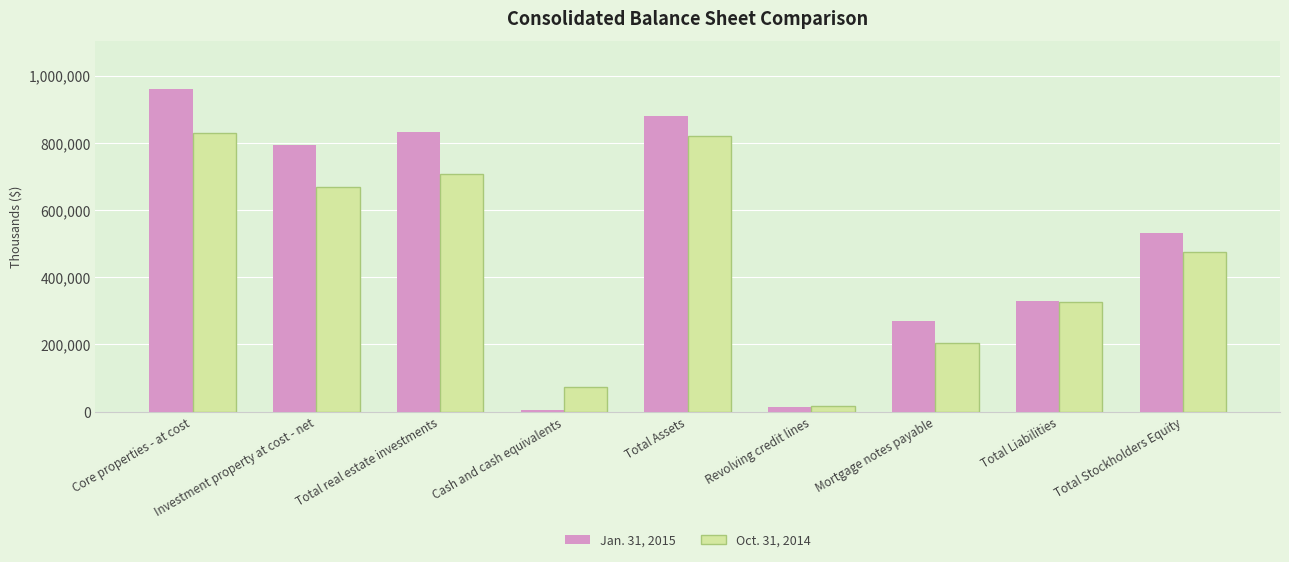

What is the label of the 2nd bar from the left?

Investment property at cost - net